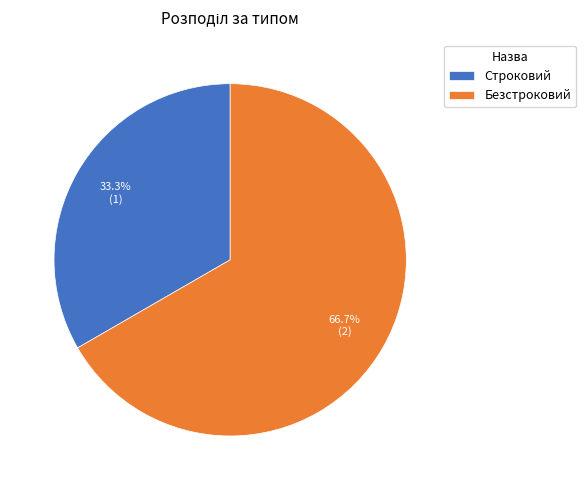

To the nearest percent, what is the average slice percentage?

50%